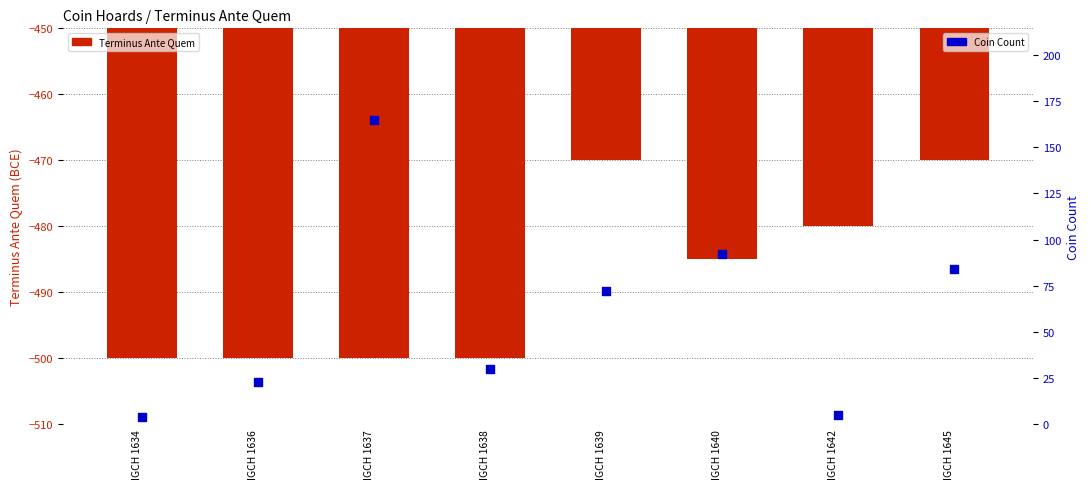

At how many categories does at least one series exceed 113?

1